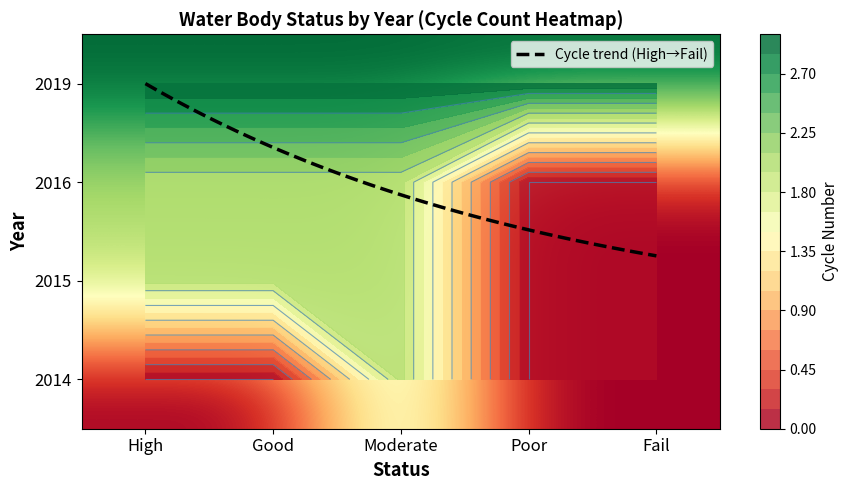

At which label does 2015 reach its peak?

Moderate